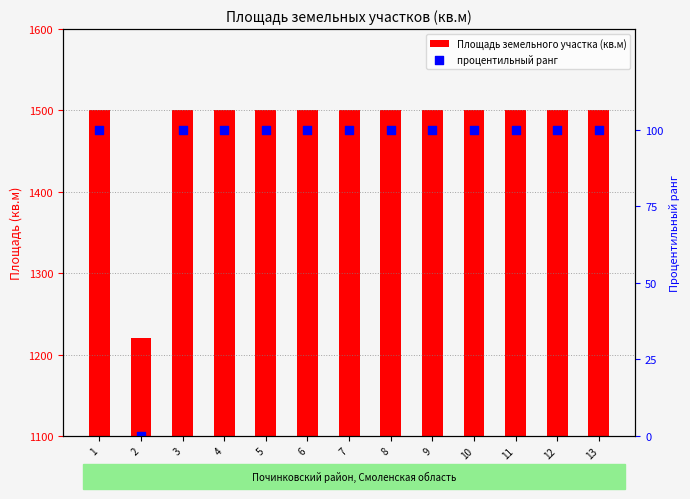

Which series reaches the minimum Y coordinate?

процентильный ранг